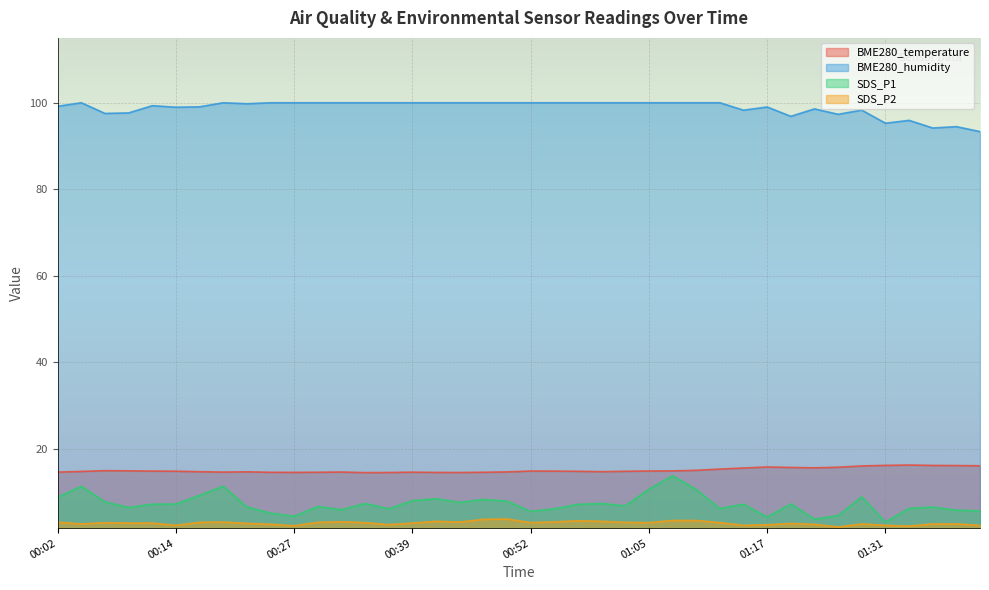

Count the number of categories in the chart.

40